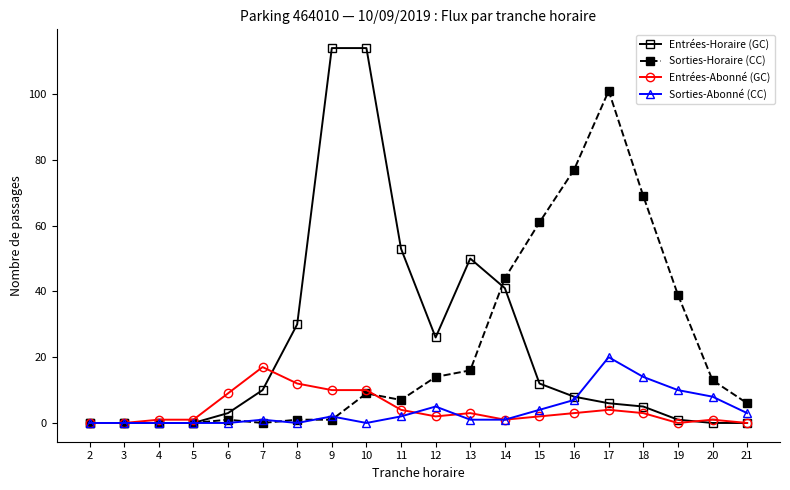

Which series has the widest spread of values?

Entrées-Horaire (GC)